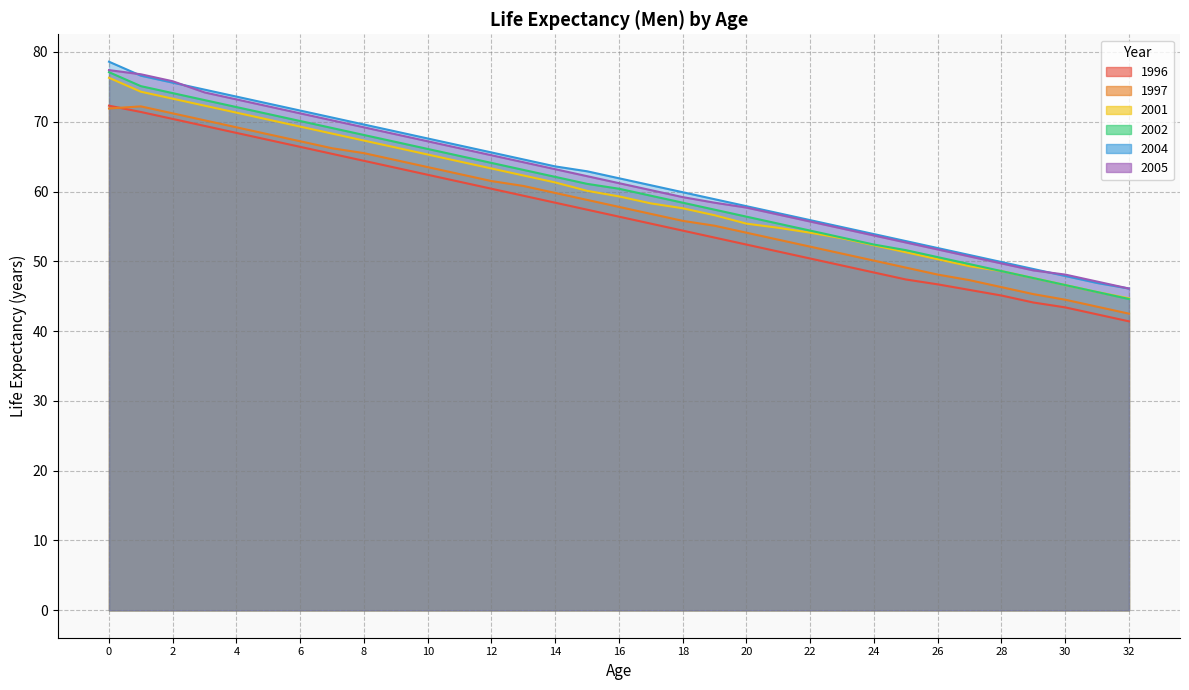

What is the average value of the 2004 series?

61.8